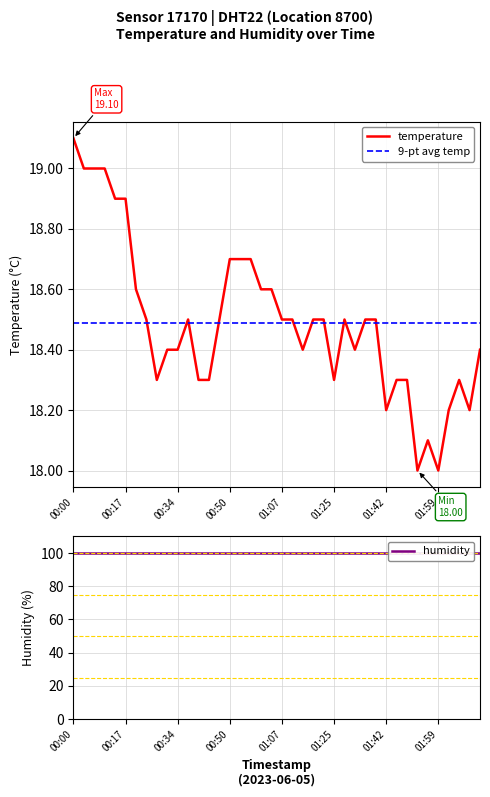

Which category has the highest value in the temperature series?

00:00